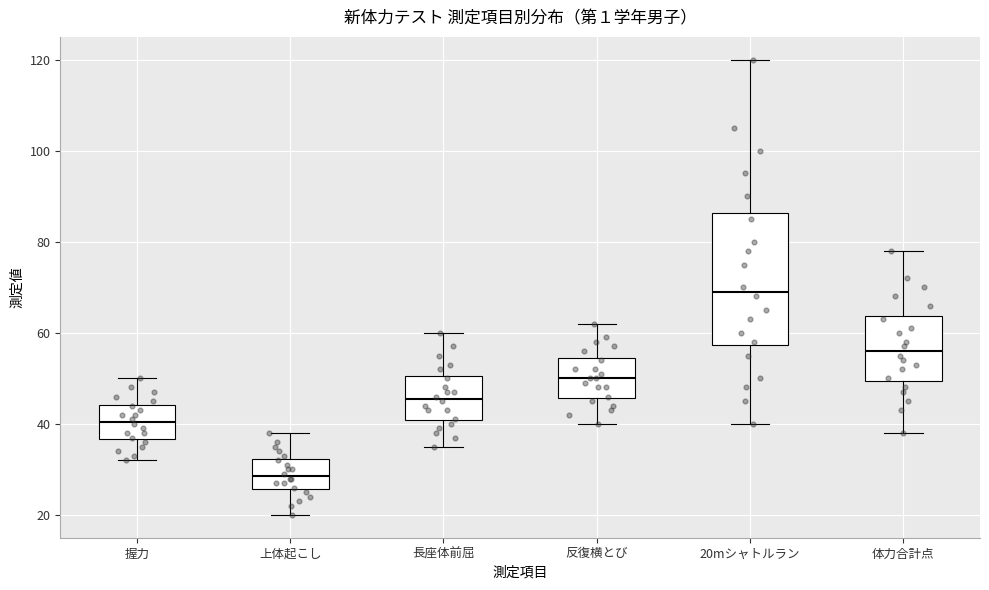

Where does the median line of the box for 長座体前屈 sit on the y-axis? The values are not printed on the chart, so give them approximately, as read against the axis.

46